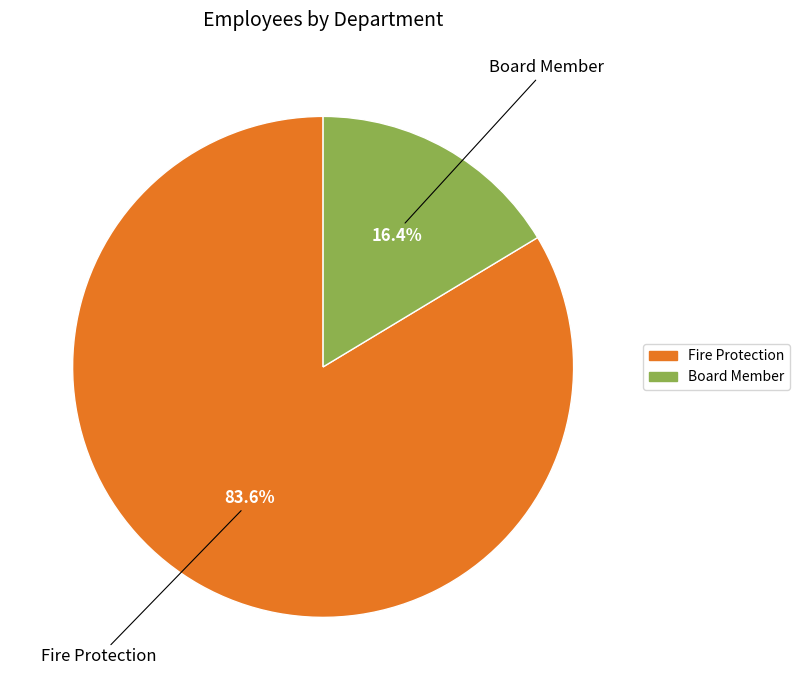

Count the number of slices in the pie.

2